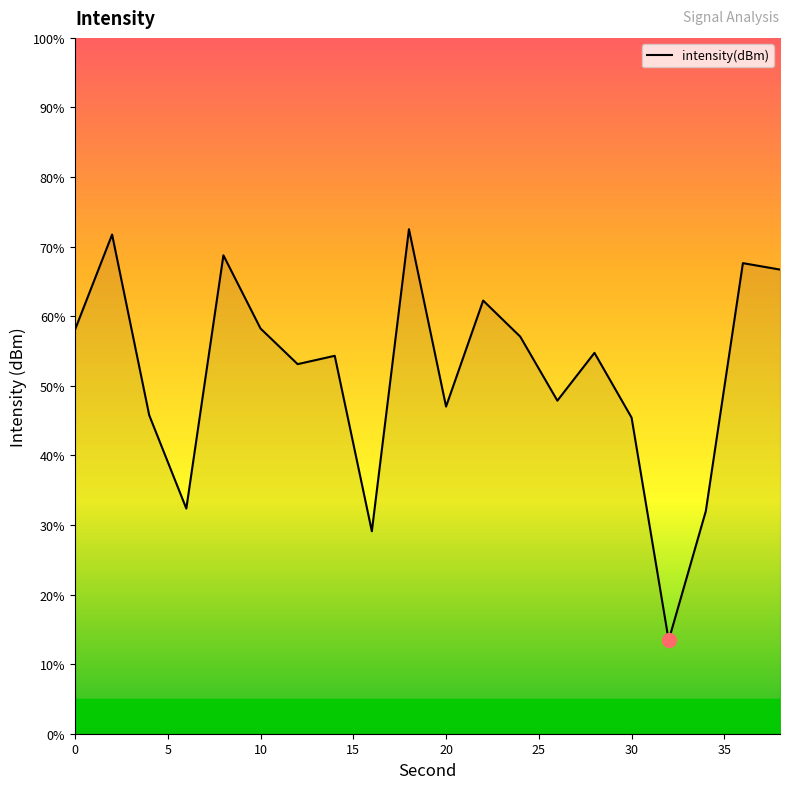

Does the chart have visible grid lines?

No